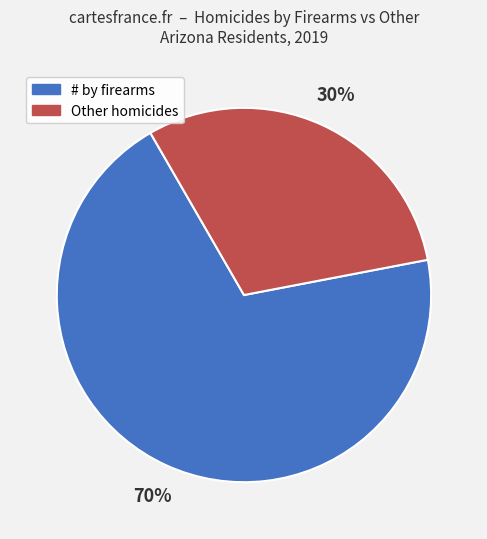

Approximately how many times larger is the value at # by firearms compared to Other homicides?

2.3